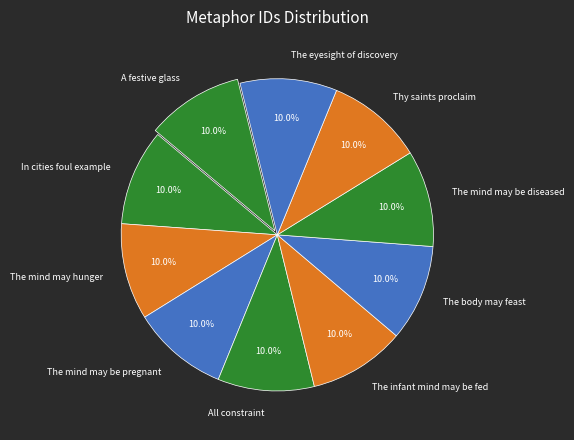

Is there any slice that represents more than half of the pie?

No